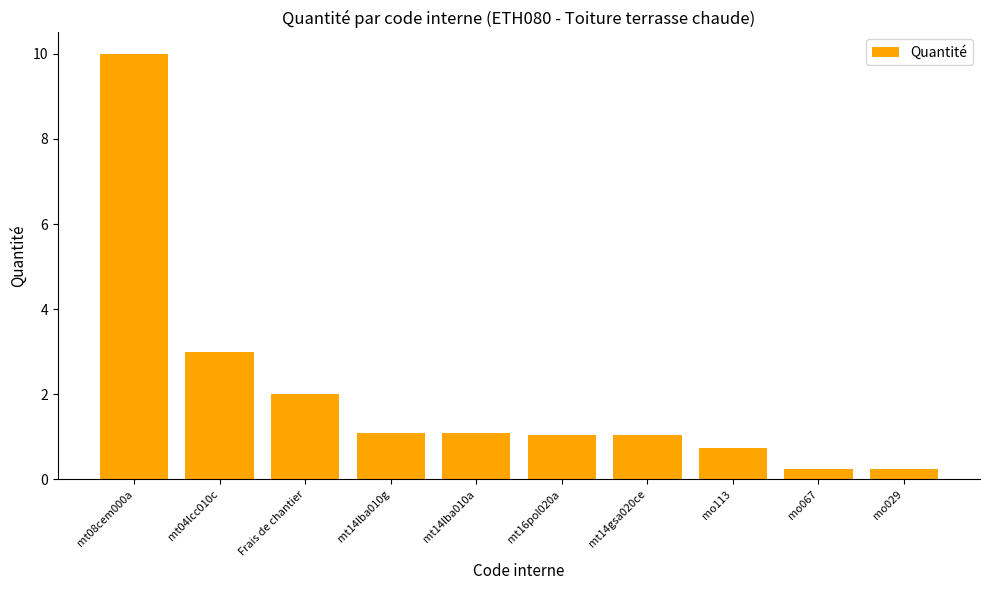

Count the number of categories in the chart.

10